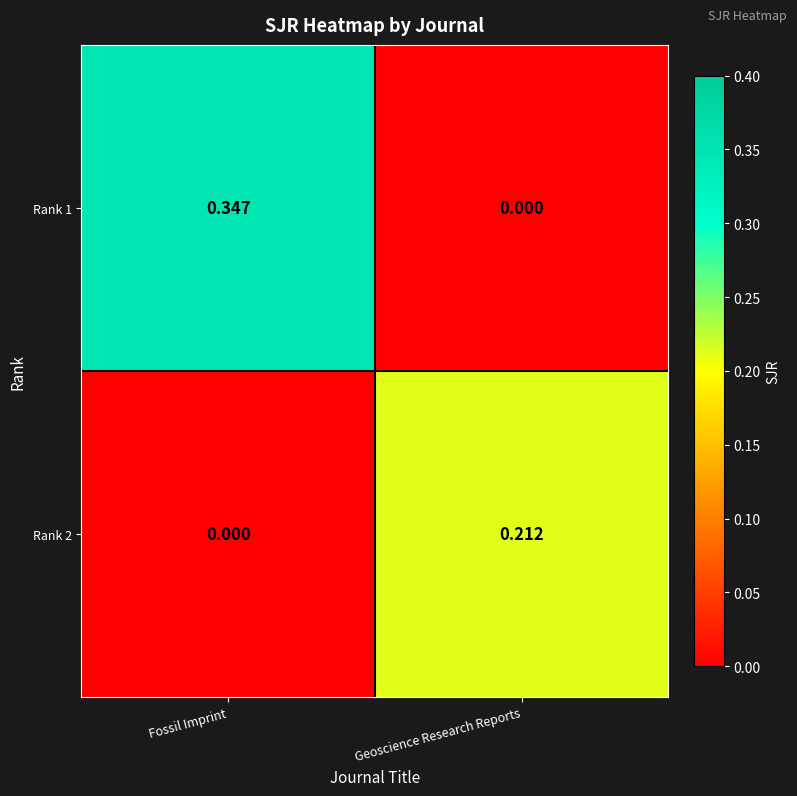

List the series in order of their peak value, lowest first.

Rank 2, Rank 1